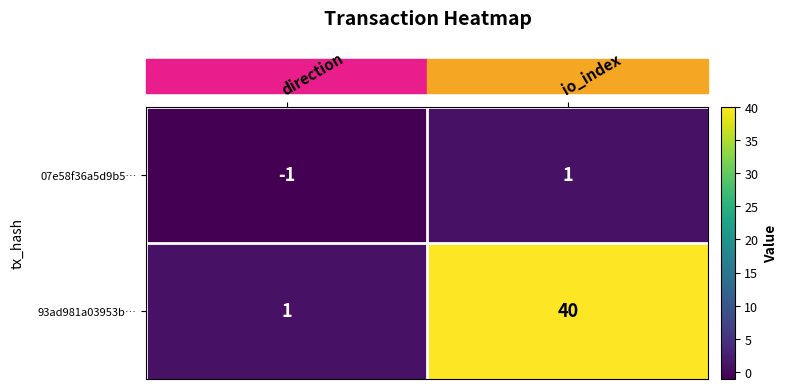

True or false: 93ad981a03953b… has a value of 2 at direction.

False